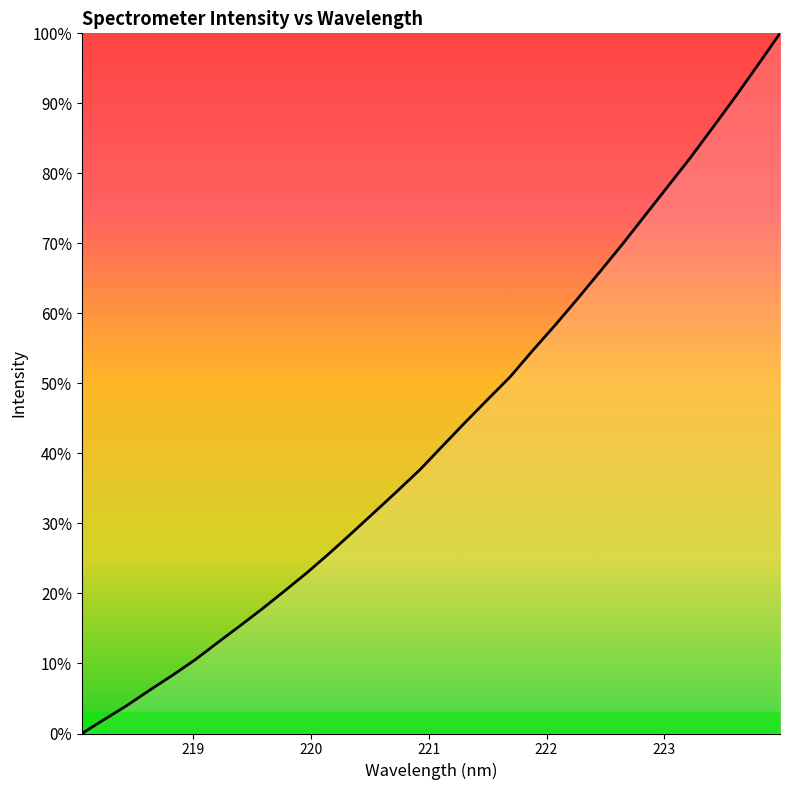

What is the maximum value shown in the chart?

100.0